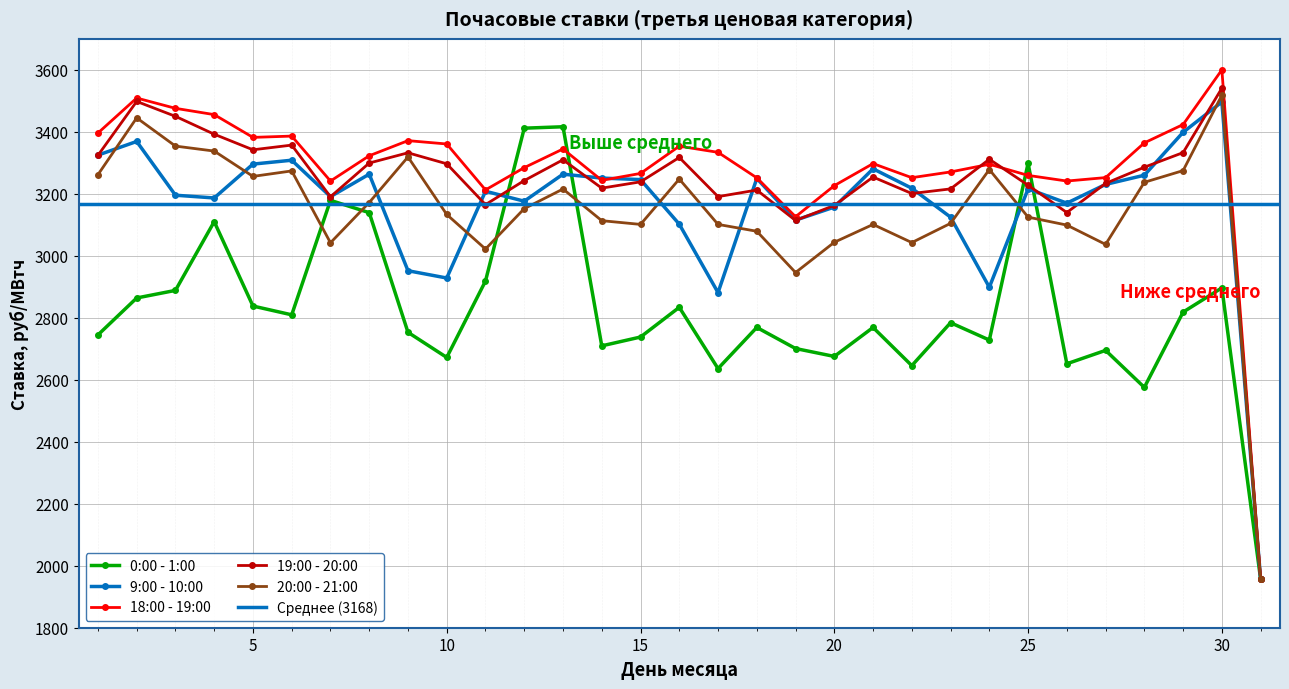

What is the total value across all series at 30?

17051.9